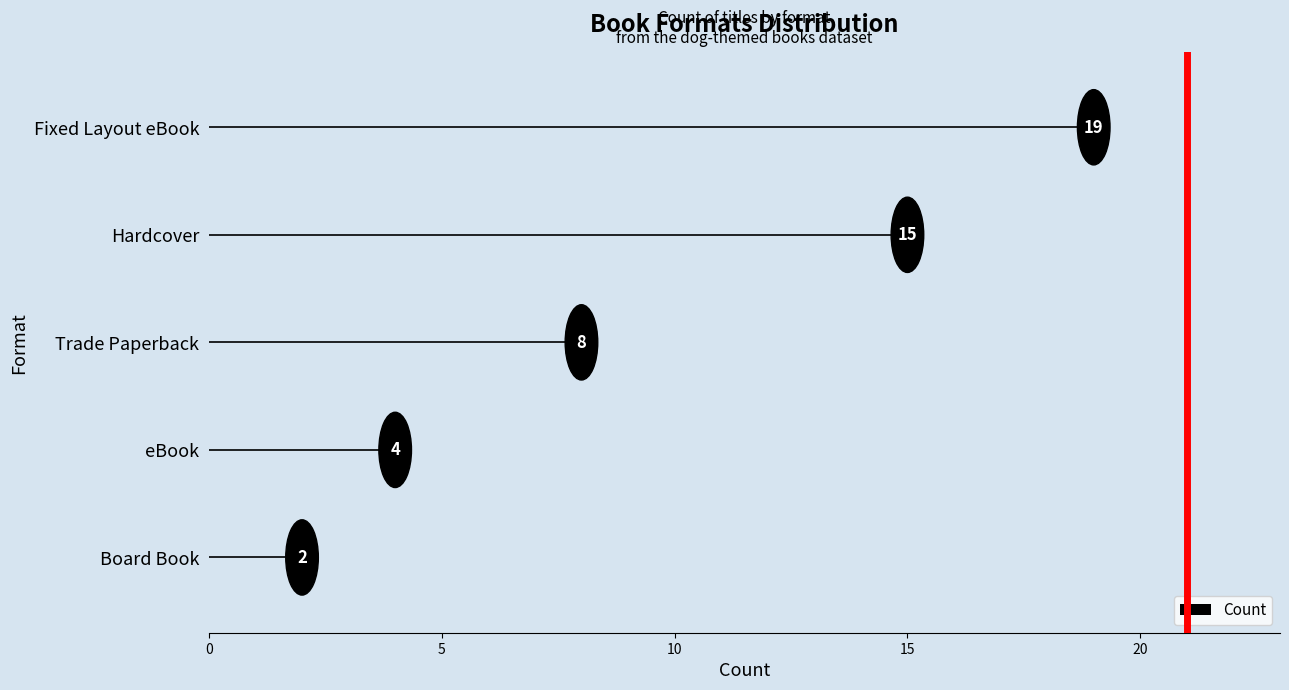

How many series are shown in this chart?

1